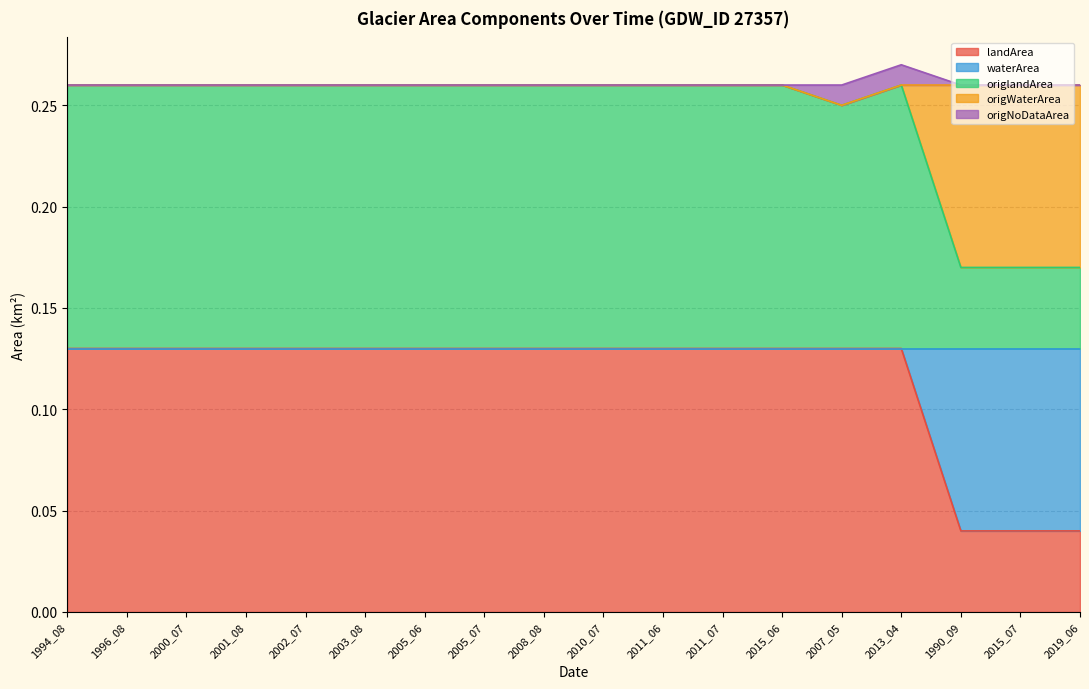

Reading left to right, what are all the values shown in this chart?

landArea: 0.1	0.1	0.1	0.1	0.1	0.1	0.1	0.1	0.1	0.1	0.1	0.1	0.1	0.1	0.1	0.0	0.0	0.0
waterArea: 0.0	0.0	0.0	0.0	0.0	0.0	0.0	0.0	0.0	0.0	0.0	0.0	0.0	0.0	0.0	0.1	0.1	0.1
origlandArea: 0.1	0.1	0.1	0.1	0.1	0.1	0.1	0.1	0.1	0.1	0.1	0.1	0.1	0.1	0.1	0.0	0.0	0.0
origWaterArea: 0.0	0.0	0.0	0.0	0.0	0.0	0.0	0.0	0.0	0.0	0.0	0.0	0.0	0.0	0.0	0.1	0.1	0.1
origNoDataArea: 0.0	0.0	0.0	0.0	0.0	0.0	0.0	0.0	0.0	0.0	0.0	0.0	0.0	0.0	0.0	0.0	0.0	0.0